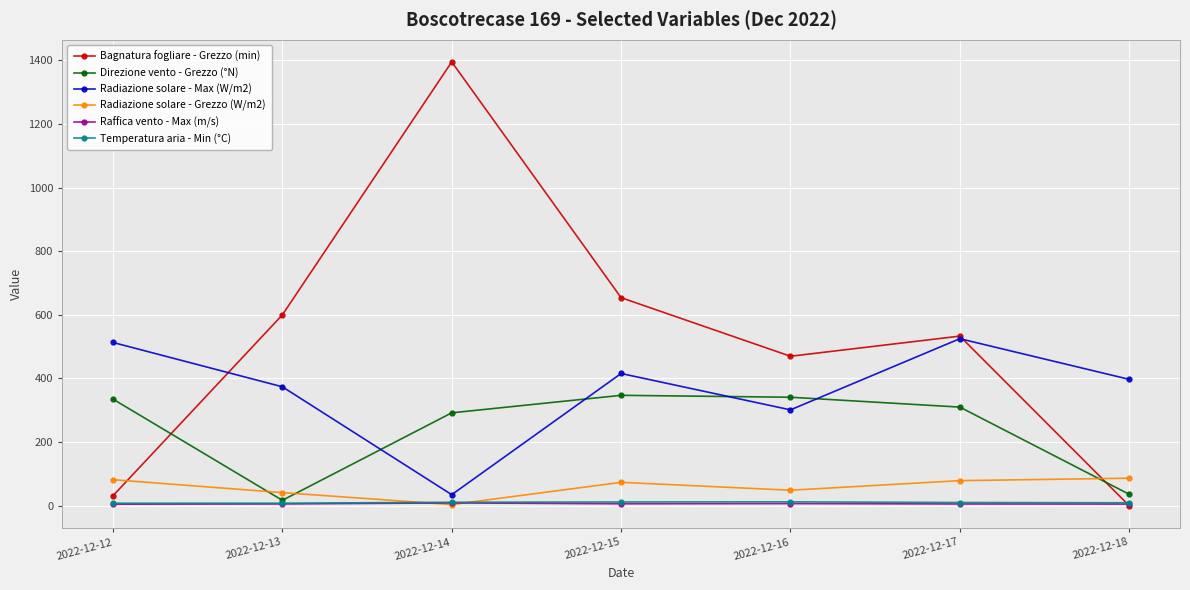

Is this an area chart (filled region under the line)?

No